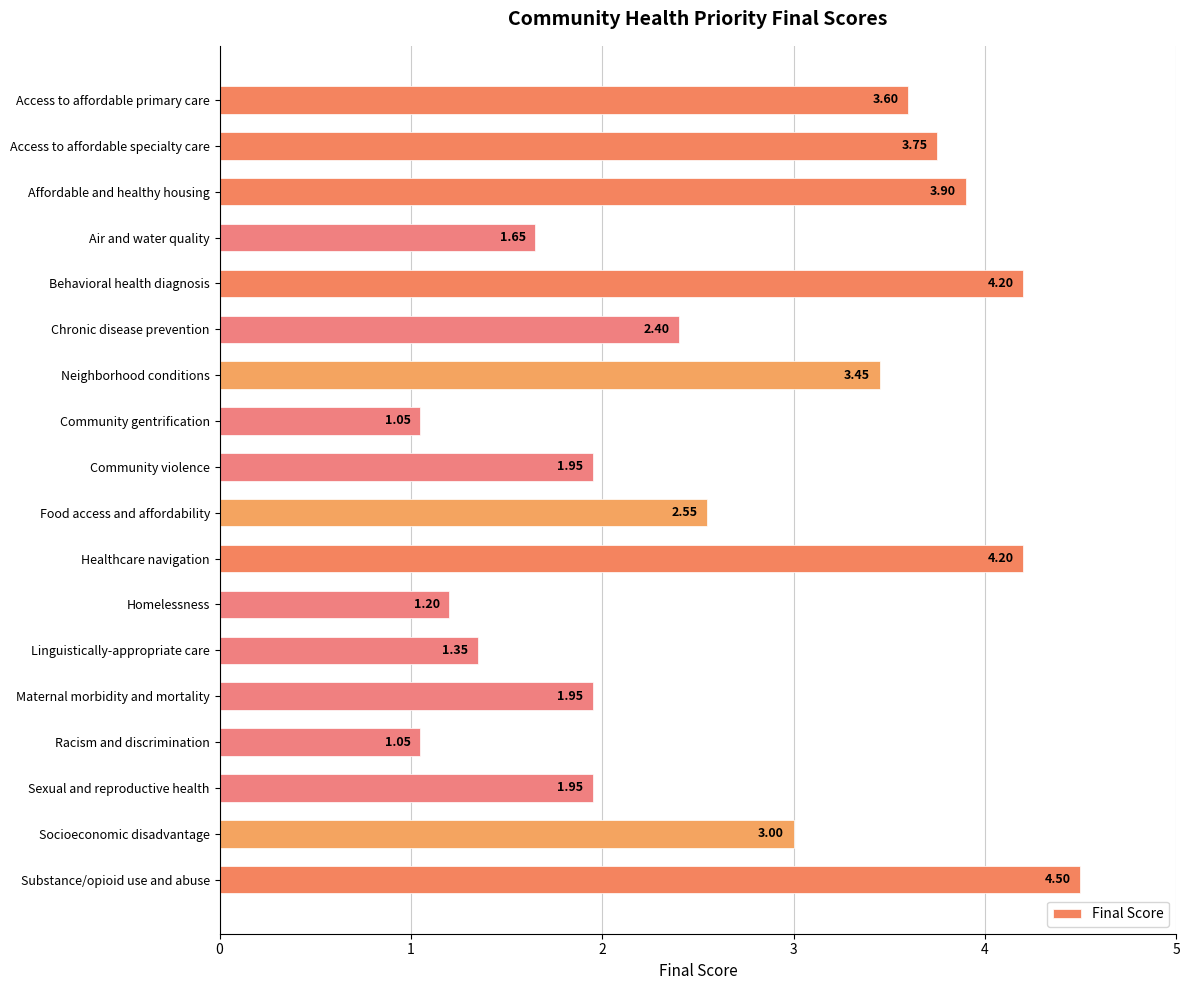

At which category does the chart reach its peak across all series?

Substance/opioid use and abuse